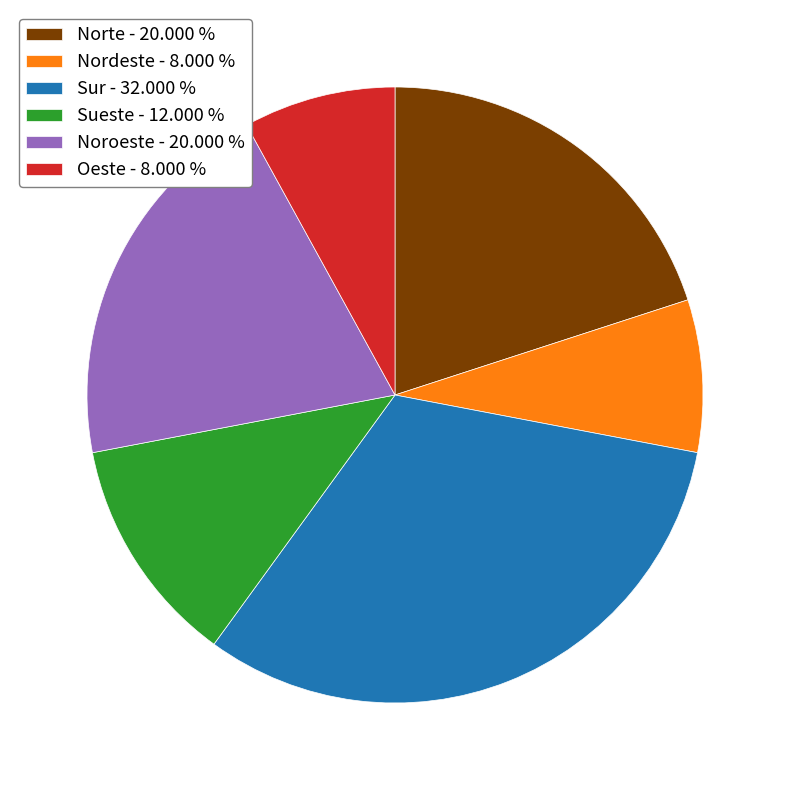

Which has a higher value, Oeste - 8.000 % or Norte - 20.000 %?

Norte - 20.000 %